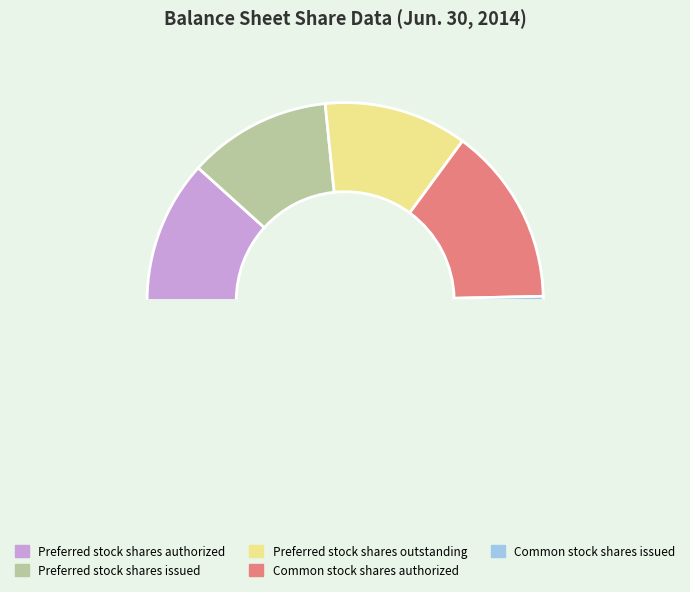

Is there a majority slice in this chart?

No